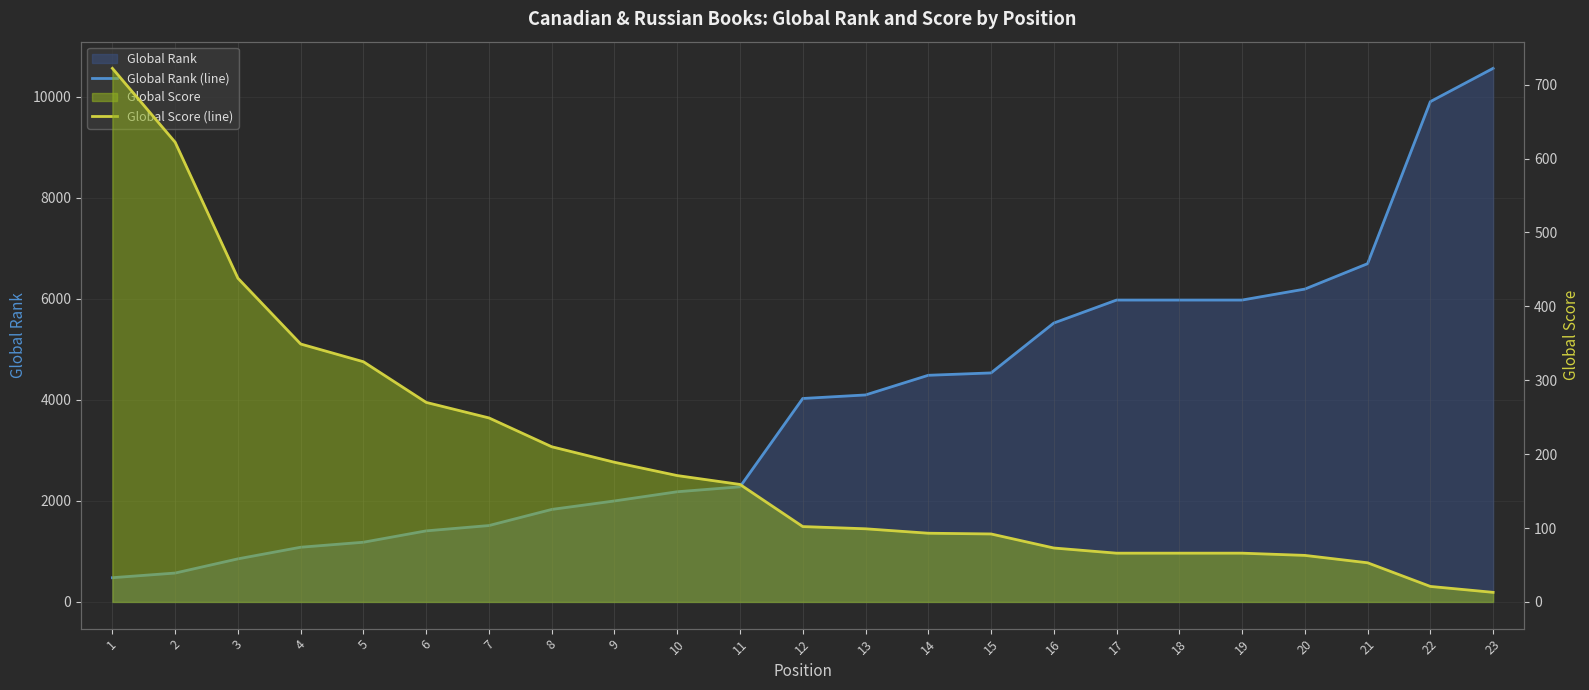

How many lines are shown in the chart?

2